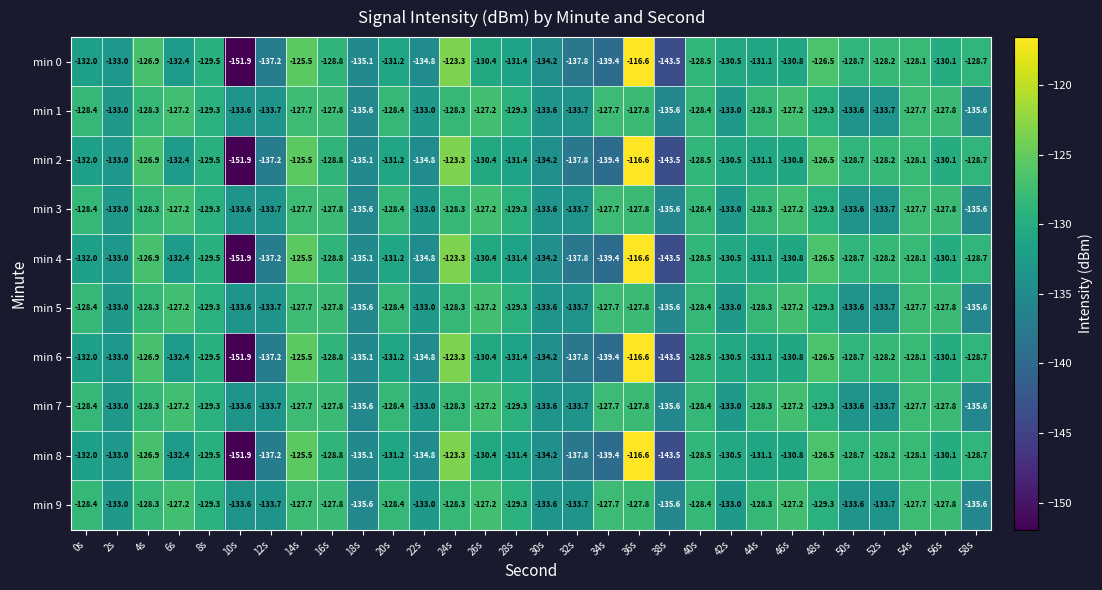

Which label corresponds to the largest value in the chart?

36s